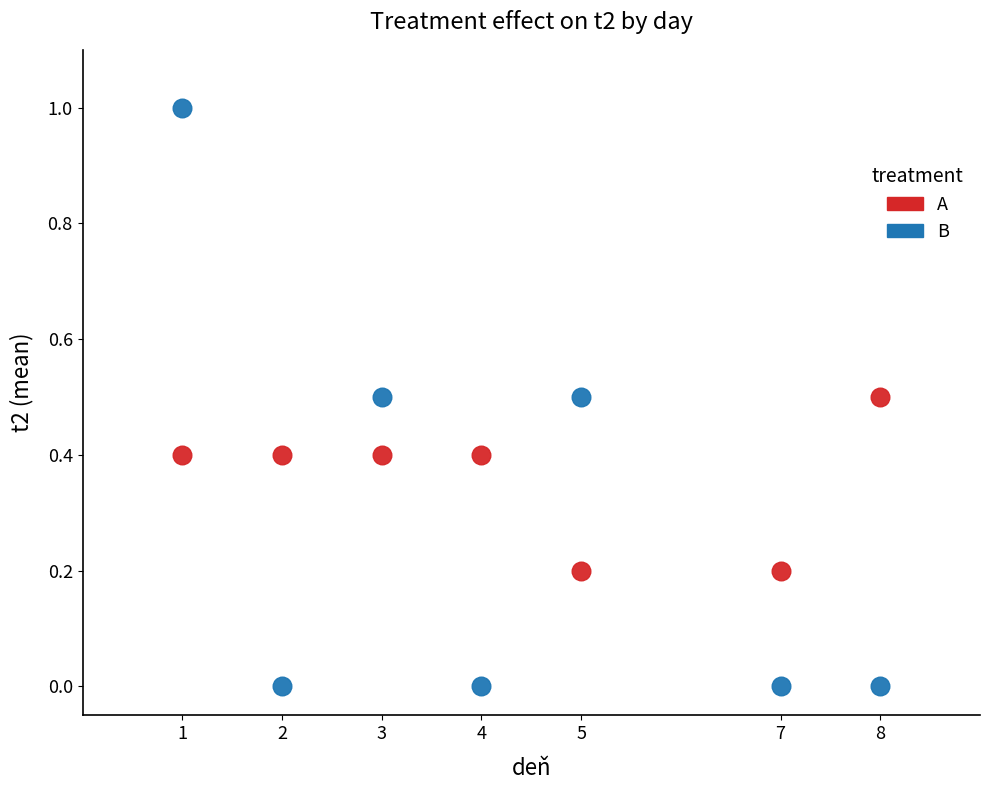

Across all data points, what is the range of X values (max minus min)?

7.0